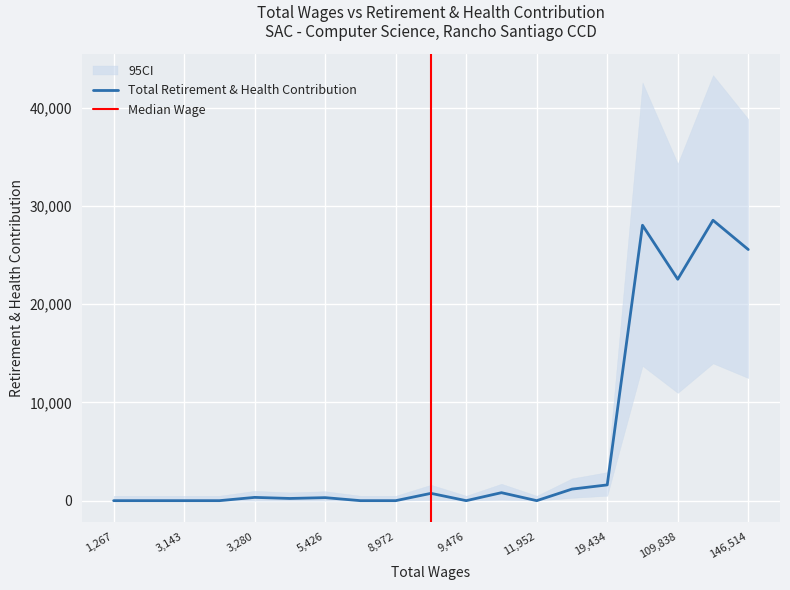

Where is Total Retirement & Health Contribution nearest to the value 14264?

109,838